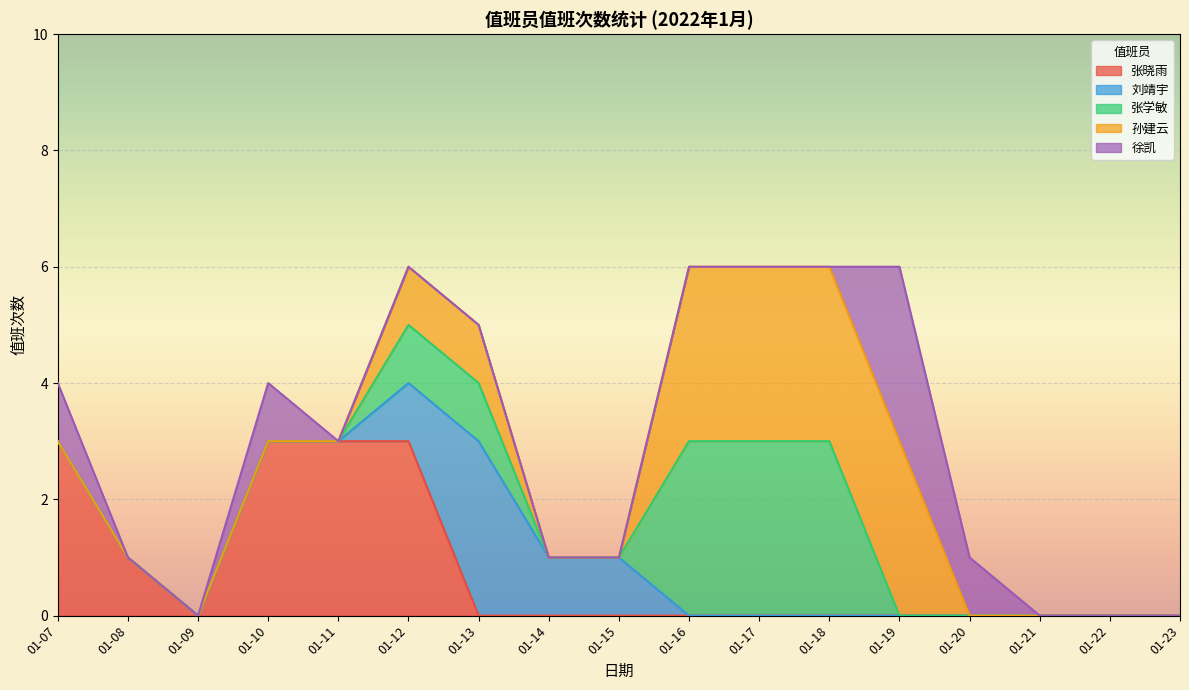

The 孙建云 series shows -1 at 01-10. True or false?

False